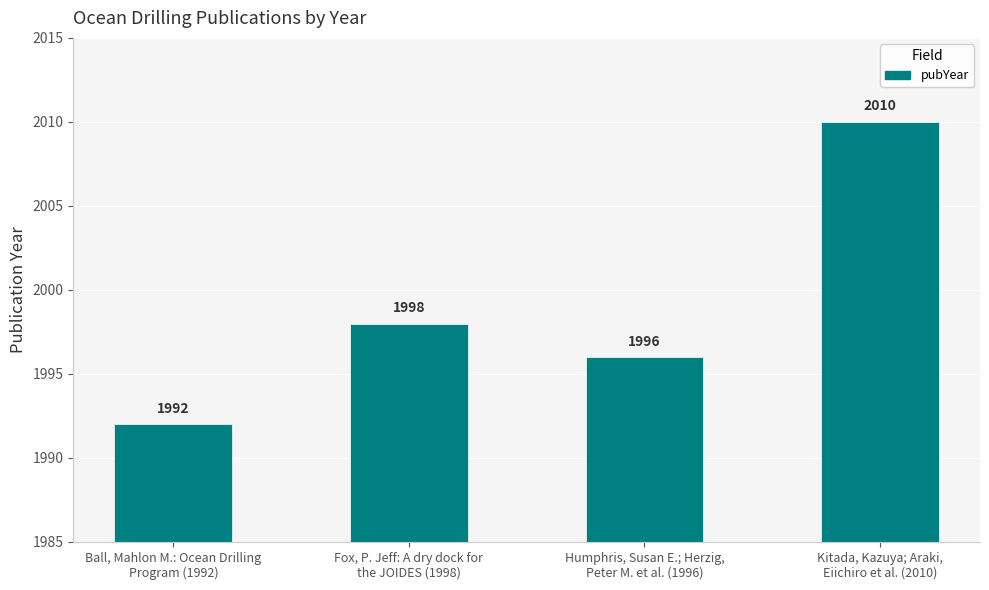

Rank the categories by value from lowest to highest.

Ball, Mahlon M.: Ocean Drilling
Program (1992), Humphris, Susan E.; Herzig,
Peter M. et al. (1996), Fox, P. Jeff: A dry dock for
the JOIDES (1998), Kitada, Kazuya; Araki,
Eiichiro et al. (2010)